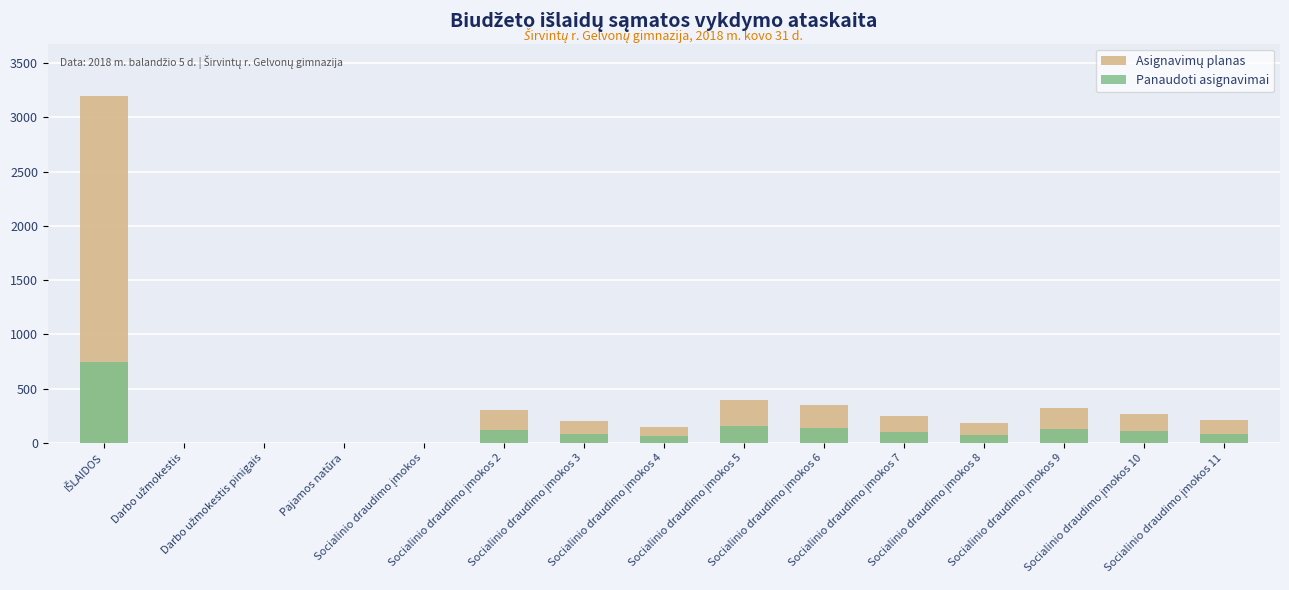

What is the sum of all Asignavimų planas values?

5830.0